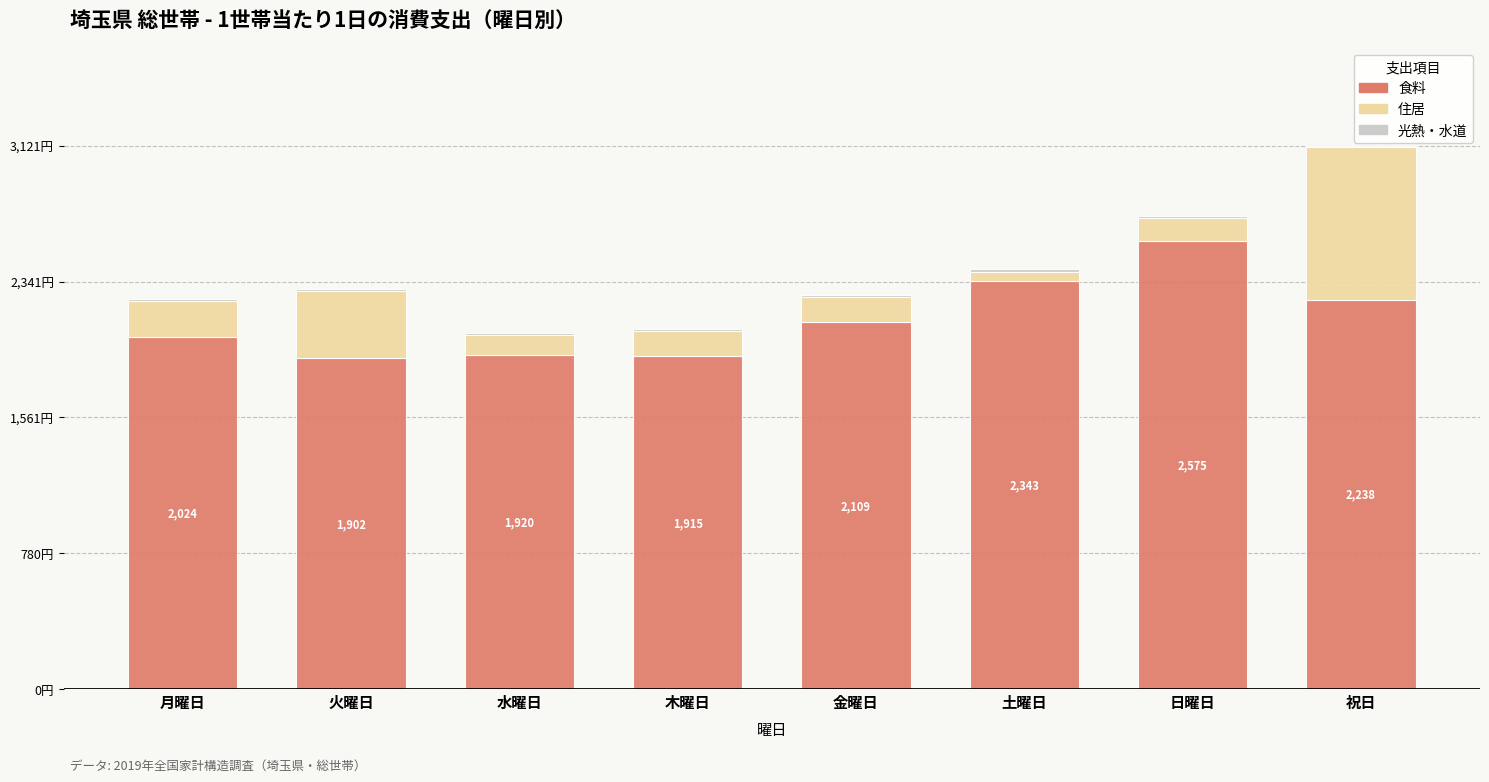

The 光熱・水道 series shows 4.7 at 月曜日. True or false?

False